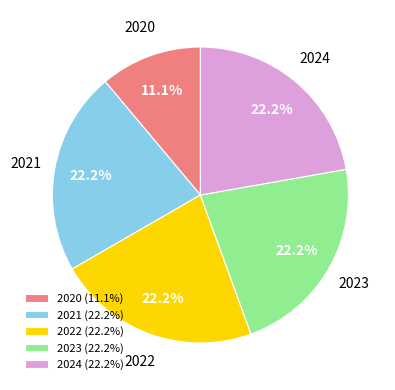

The 2020 slice represents 5% of the pie. True or false?

False